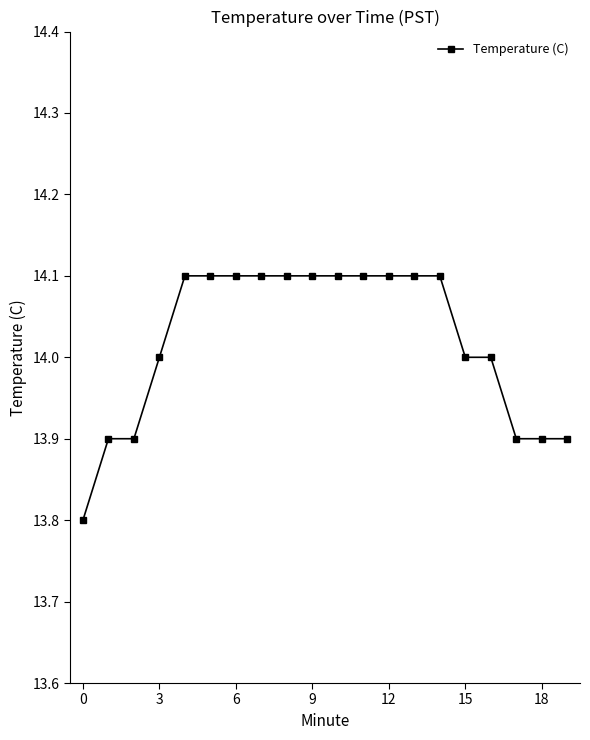

What is the average value?

14.0